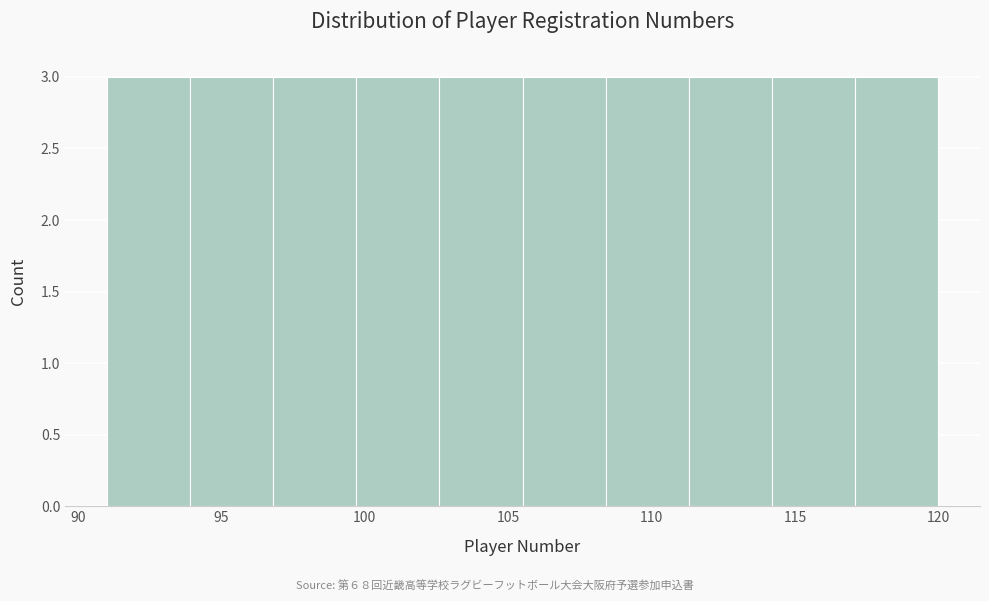

Reading left to right, list every bar in this chart as the range it spans on the x-axis followed by its height. Neither the bar edges nor the heights are printed on the chart, so give them approximately, as read against the axes.

91.0 to 93.9: 3
93.9 to 96.8: 3
96.8 to 99.7: 3
99.7 to 102.6: 3
102.6 to 105.5: 3
105.5 to 108.4: 3
108.4 to 111.3: 3
111.3 to 114.2: 3
114.2 to 117.1: 3
117.1 to 120.0: 3